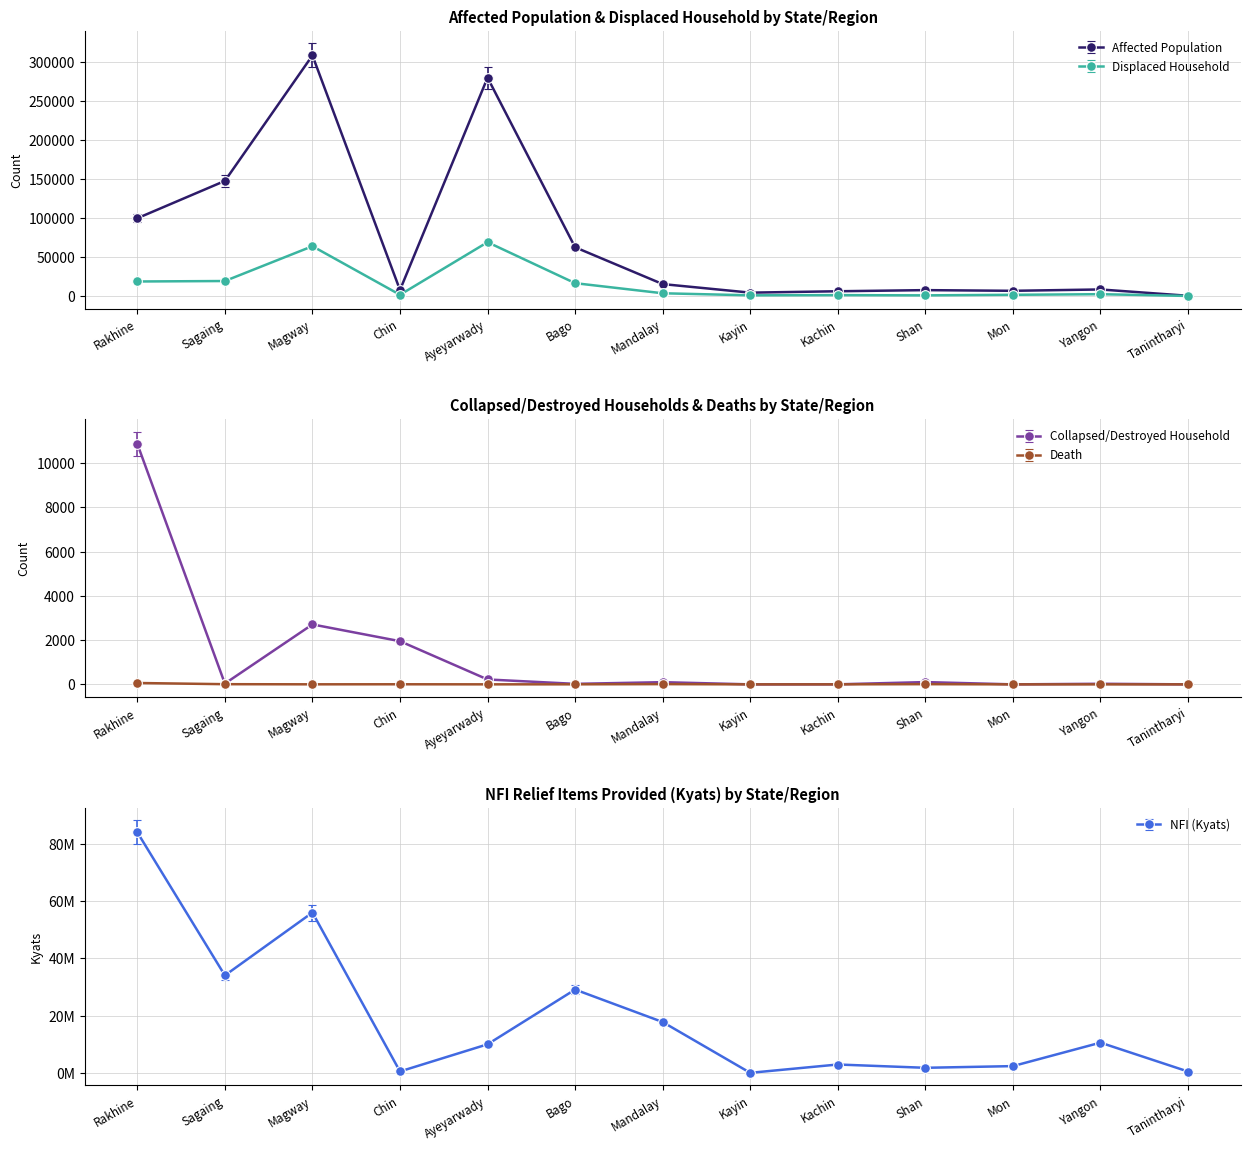

At Ayeyarwady, list the series in order from largest to smallest.

NFI (Kyats), Affected Population, Displaced Household, Collapsed/Destroyed Household, Death